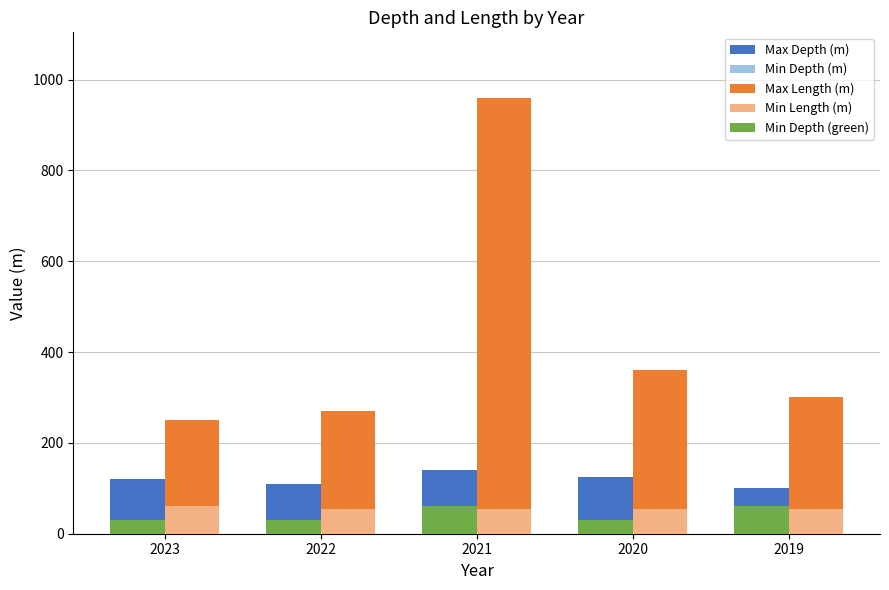

At how many categories does at least one series exceed 347?

2